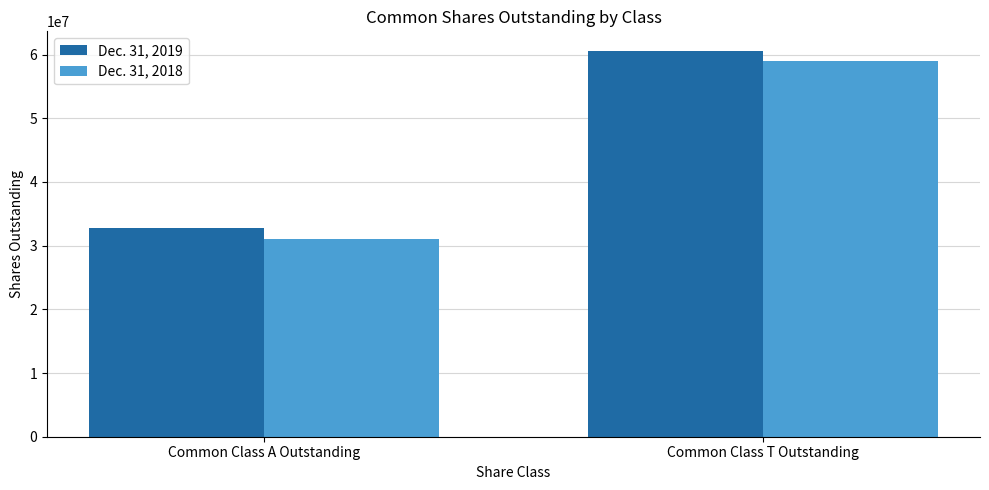

Reading right to left, transcribe all the data shown in this chart.

Dec. 31, 2019: Common Class T Outstanding=60623093	Common Class A Outstanding=32762005
Dec. 31, 2018: Common Class T Outstanding=59006632	Common Class A Outstanding=31023863